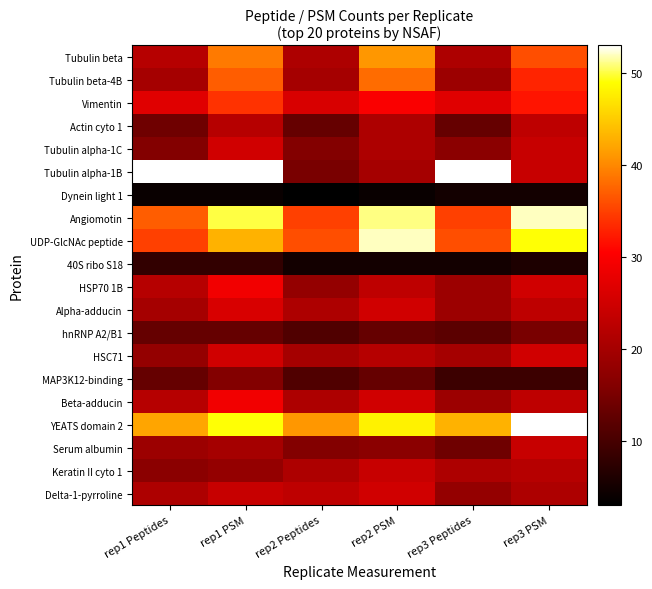

The HSP70 1B series shows 30.8 at rep2 Peptides. True or false?

False